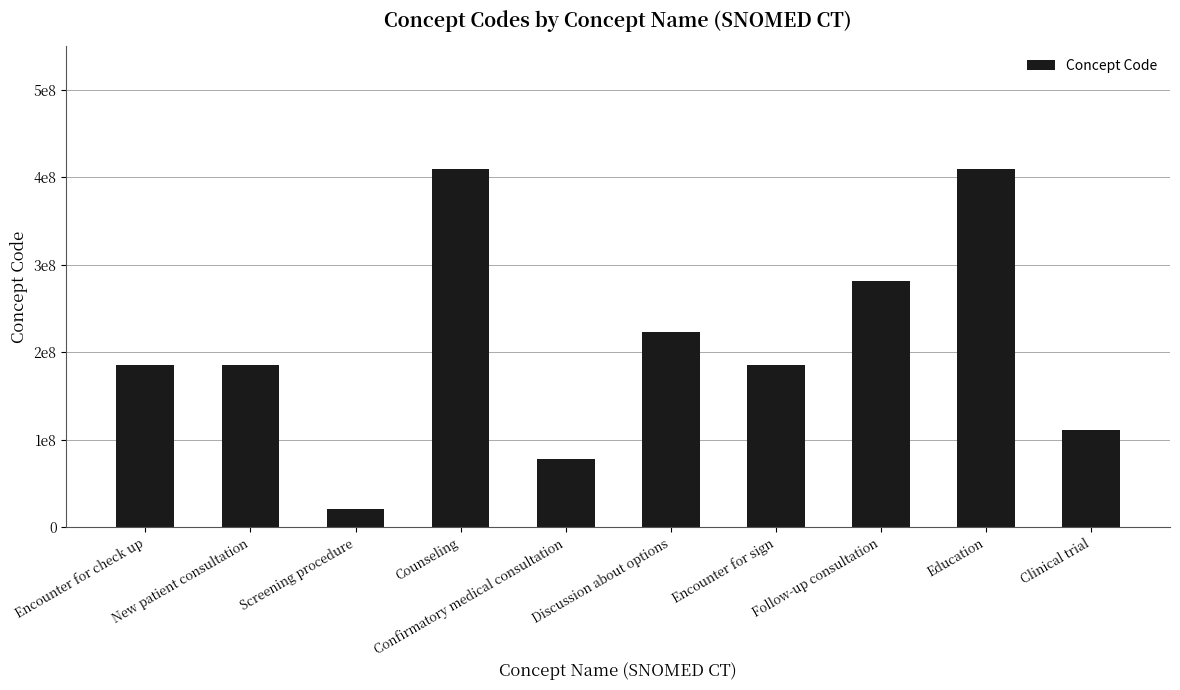

Reading right to left, extract all data points from this chart.

Clinical trial=110465008	Education=409073007	Follow-up consultation=281036007	Encounter for sign=185346005	Discussion about options=223487003	Confirmatory medical consultation=77406008	Counseling=409063005	Screening procedure=20135006	New patient consultation=185387006	Encounter for check up=185349003